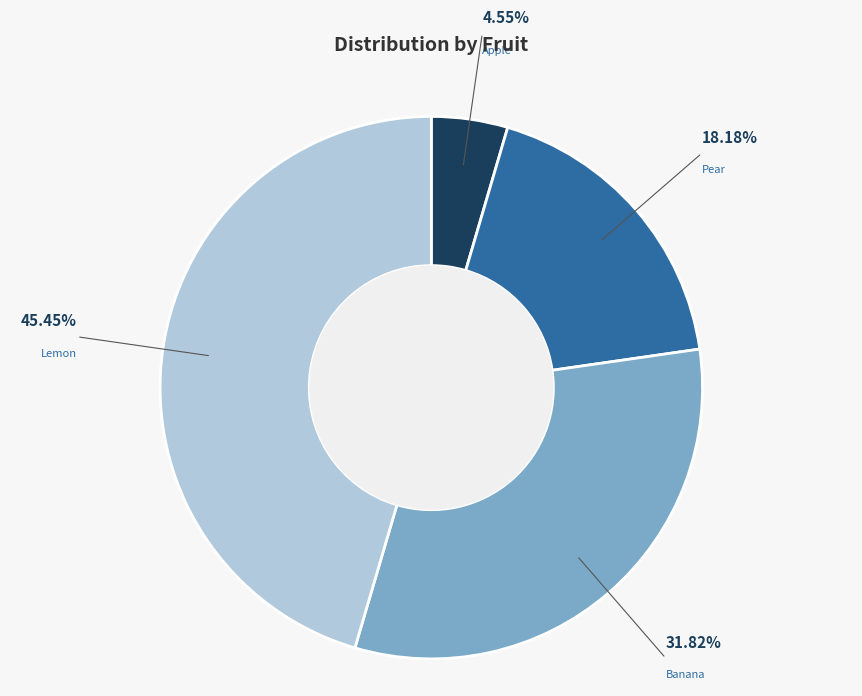

Between Banana and Apple, which is larger?

Banana